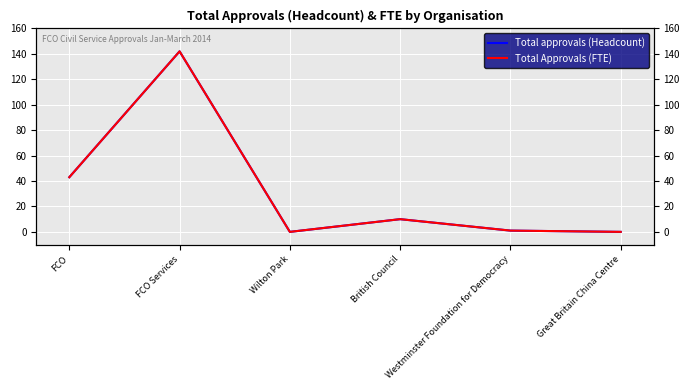

Rank the categories by Total Approvals (FTE) value from lowest to highest.

Wilton Park, Great Britain China Centre, Westminster Foundation for Democracy, British Council, FCO, FCO Services